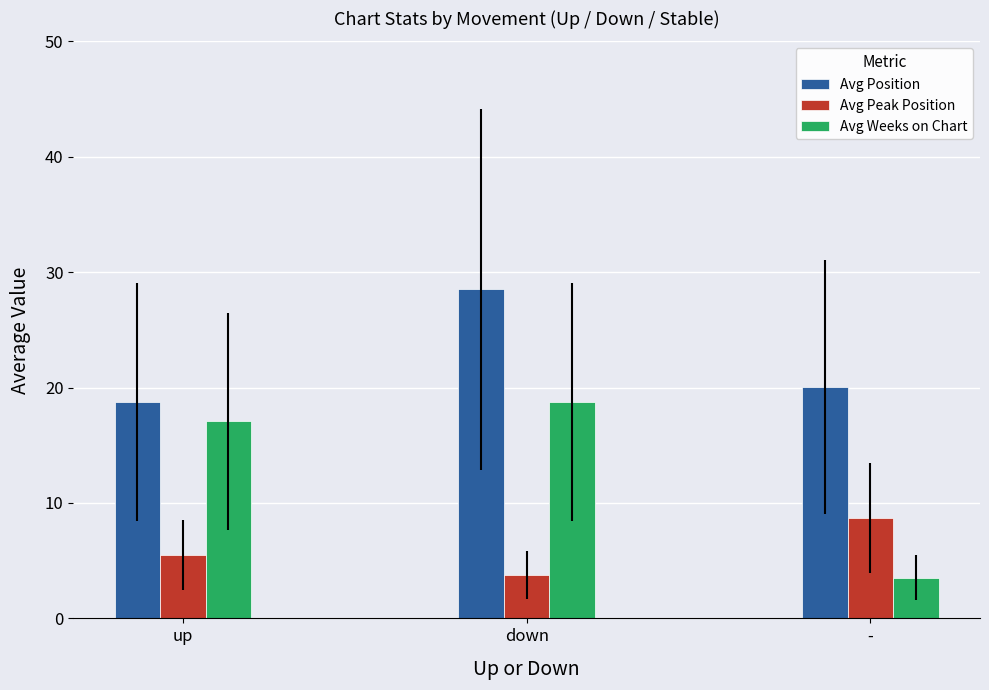

Reading right to left, extract all data points from this chart.

Avg Position: -=20.0	down=28.5	up=18.8
Avg Peak Position: -=8.7	down=3.8	up=5.5
Avg Weeks on Chart: -=3.5	down=18.8	up=17.1